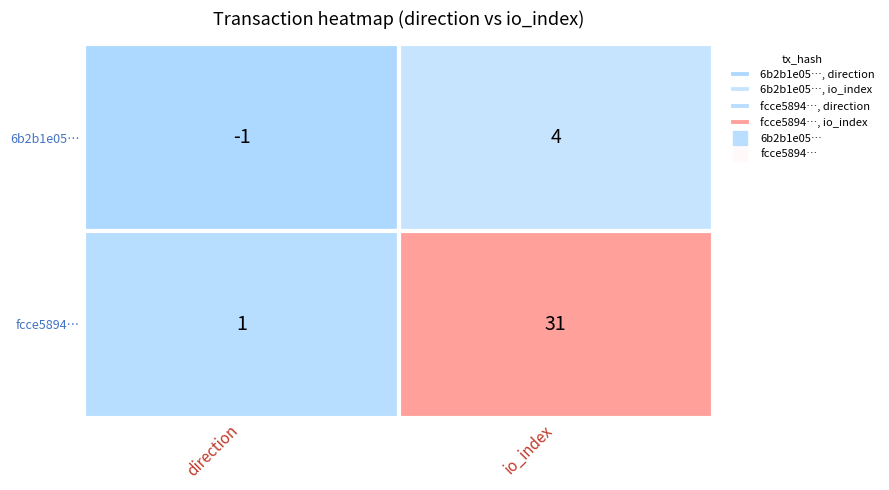

How many data points in fcce58940a567f7deb01ad884605971be8e422f are less than 31?

1